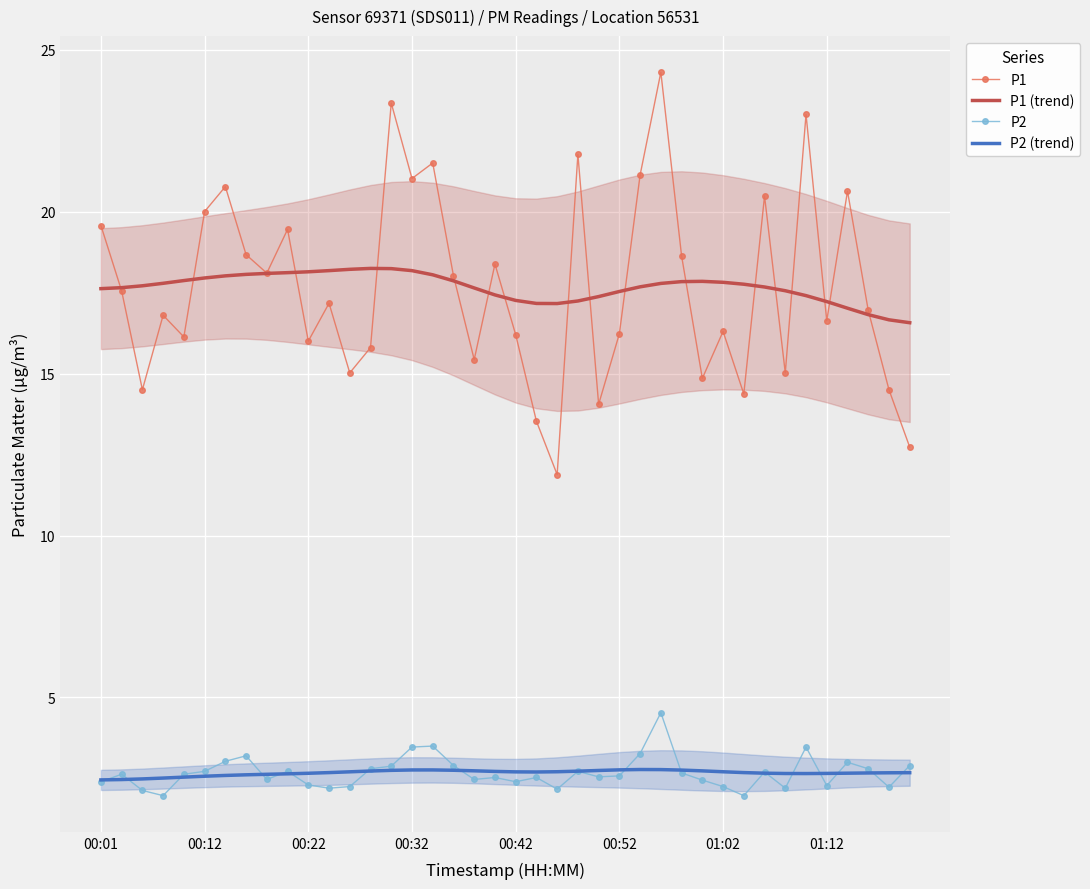

What is the approximate value of P1 at 00:22?

16.0